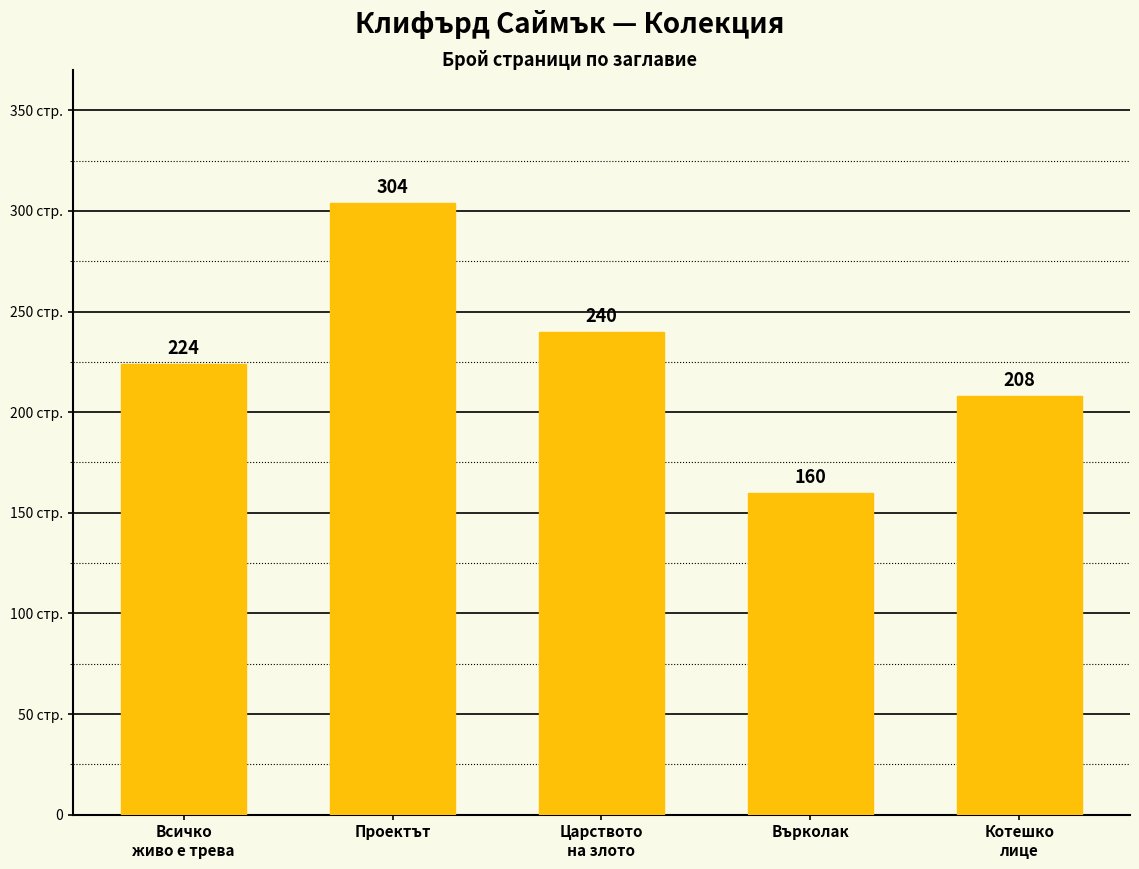

What is the greatest value displayed?

304